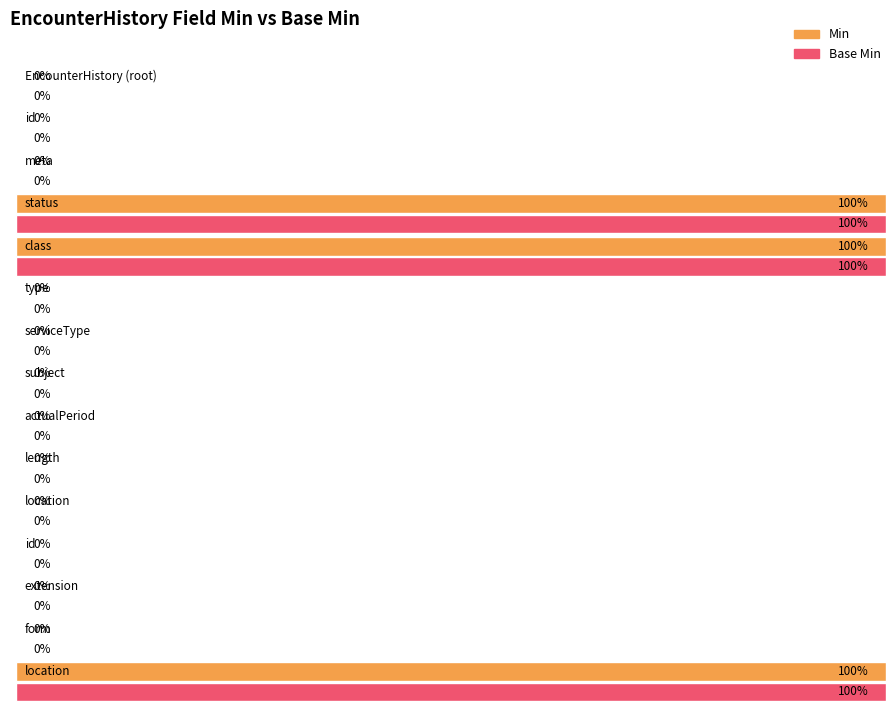

The value of Base Min at EncounterHistory.class is 1. True or false?

False